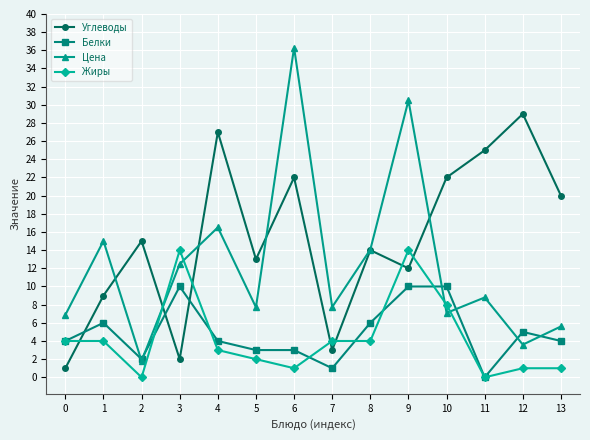

Read the Белки value at 1.

6.0